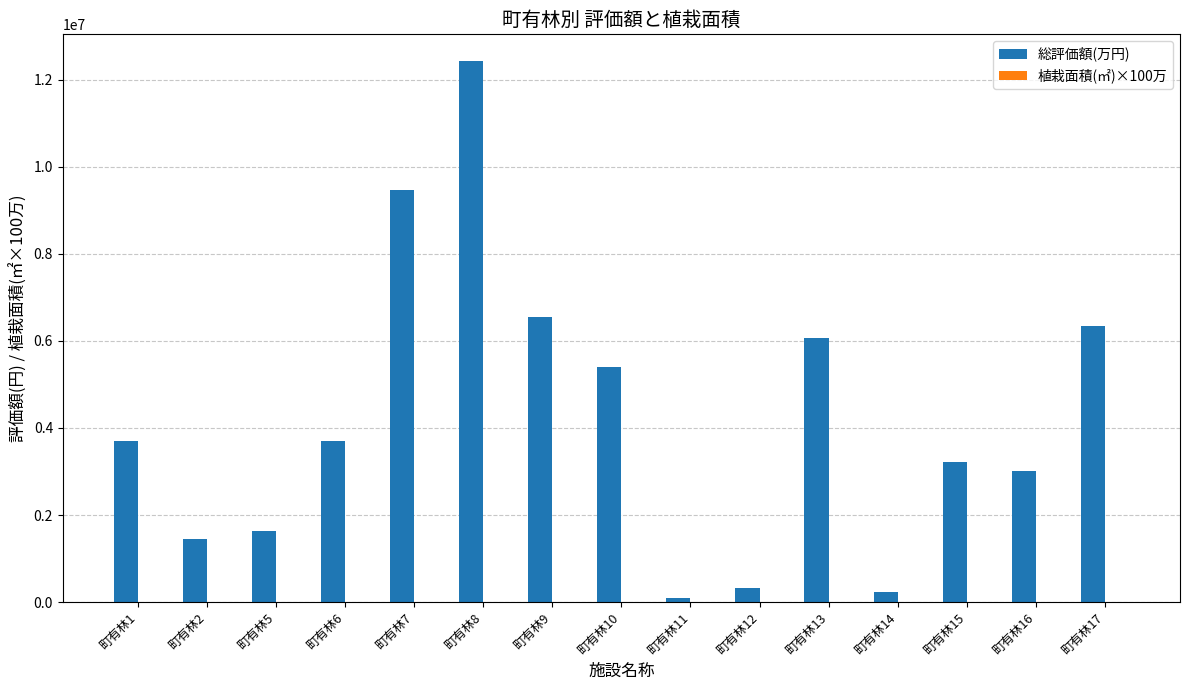

What is the highest value of the 総評価額(万円) series?

12421400